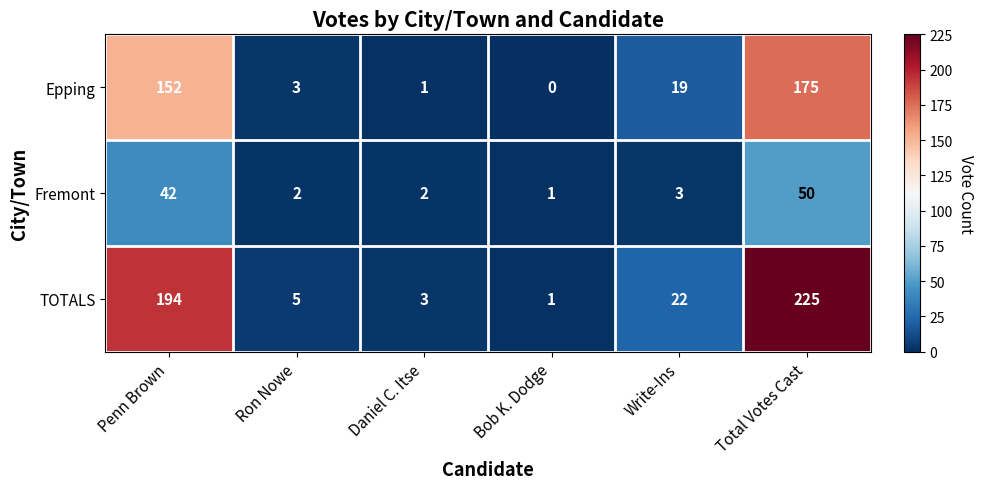

What value does the TOTALS series have at Daniel C. Itse?

3